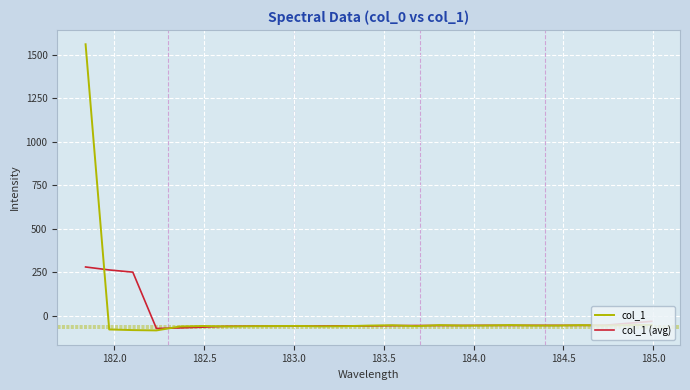

How many values in col_1 (avg) are below zero?

22